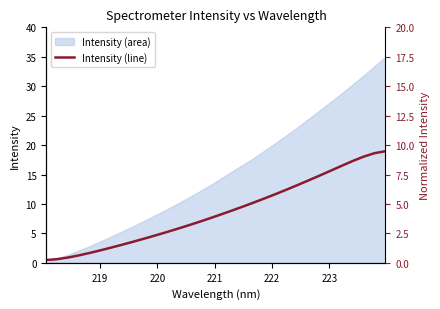

How many data points are less than 8?

16